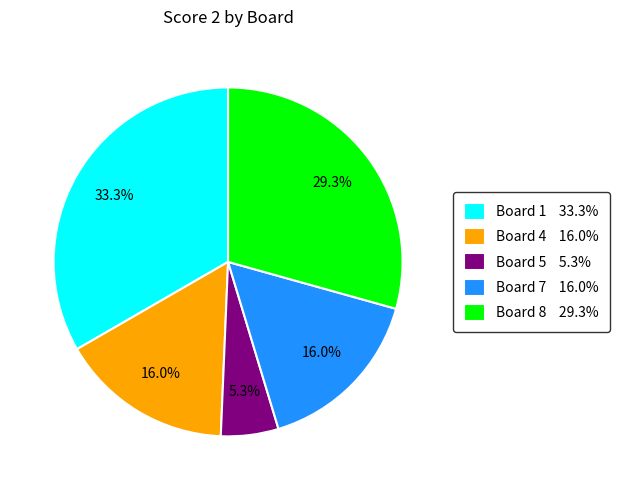

To the nearest percent, what is the average slice percentage?

20%